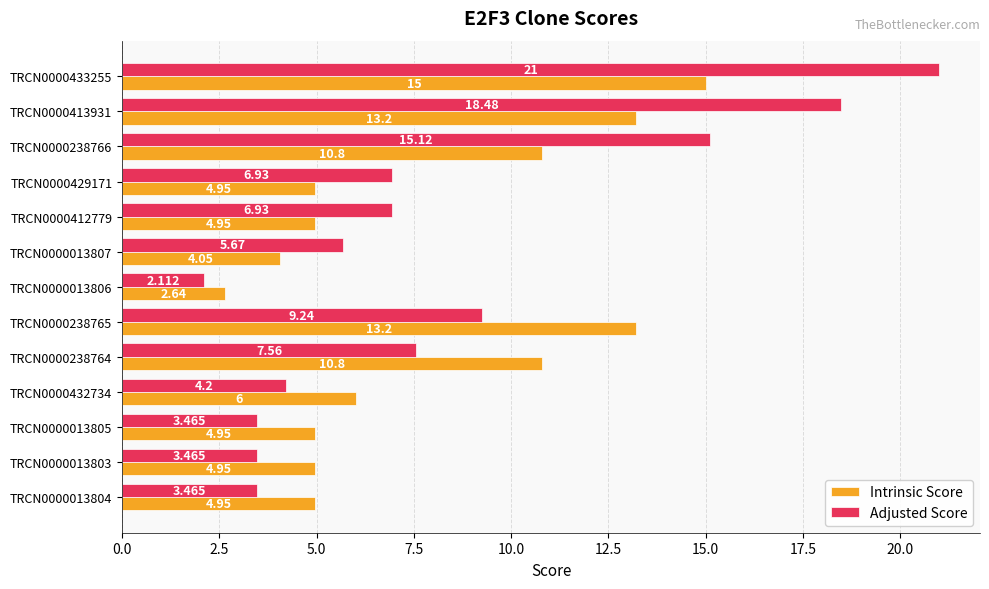

At how many categories does at least one series exceed 7?

5